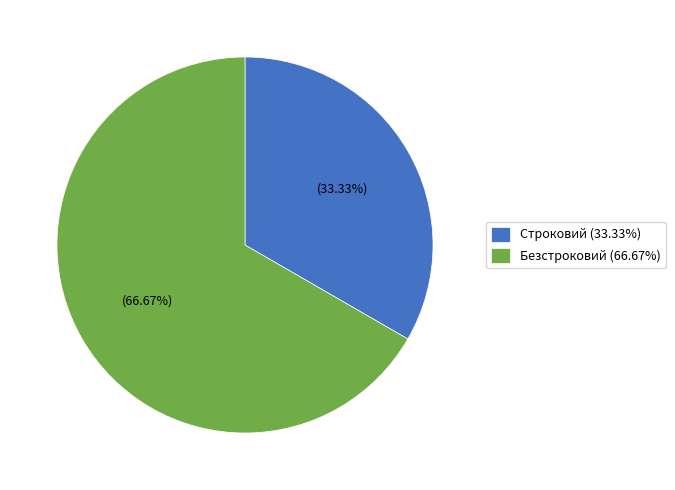

Do Безстроковий and Строковий together represent more than half of the pie?

Yes